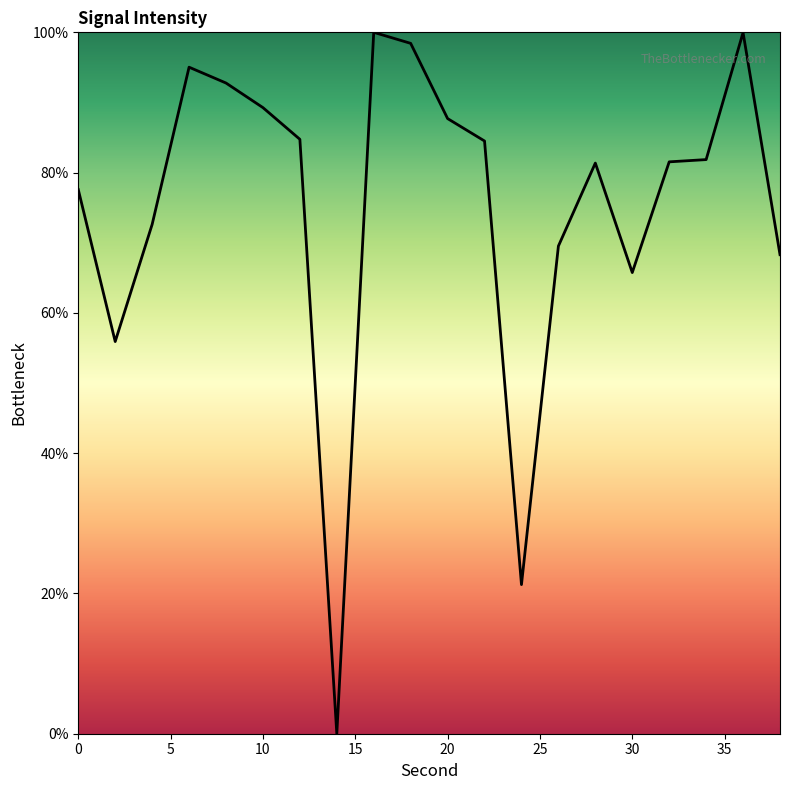

What is the sum of all values?

1508.1